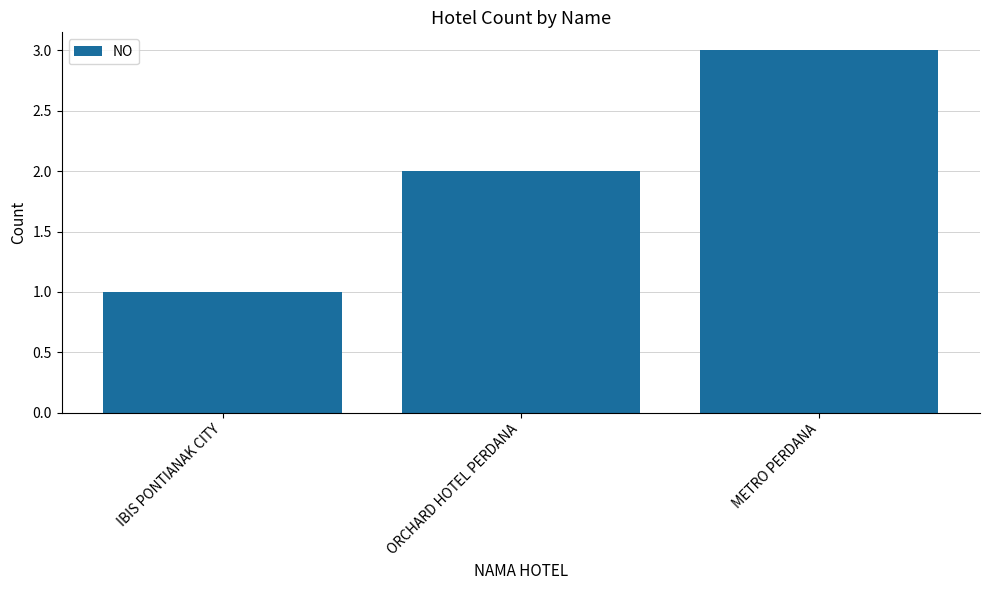

What is the label of the 1st bar from the right?

METRO PERDANA